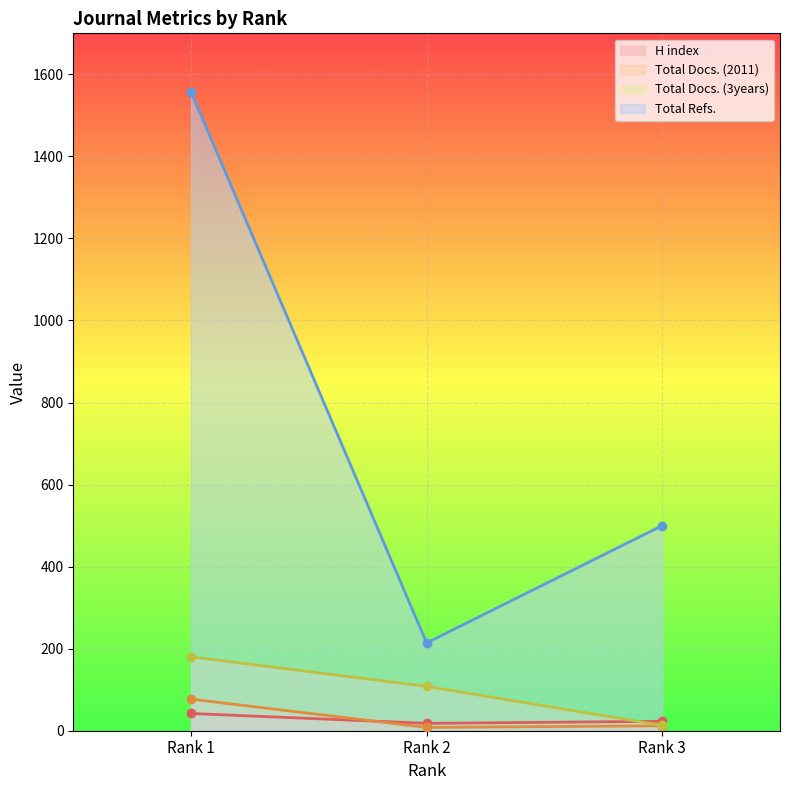

What are all the series names shown in the legend?

H index, Total Docs. (2011), Total Docs. (3years), Total Refs.